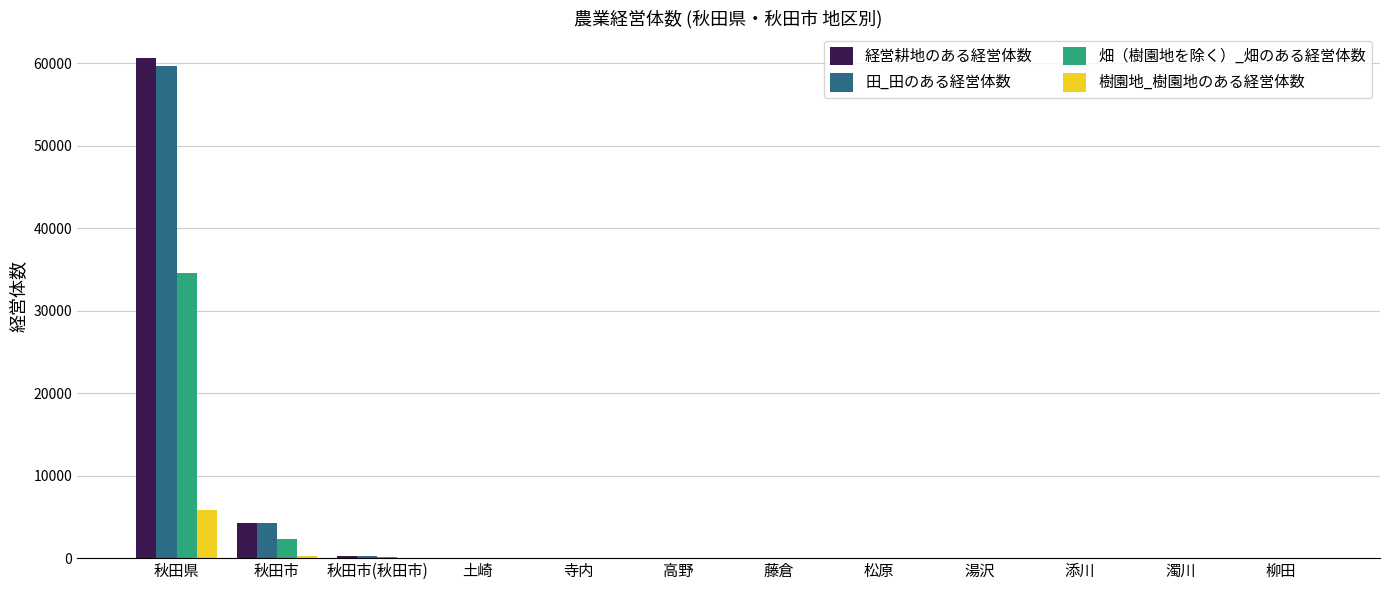

The 田_田のある経営体数 series shows 9 at 濁川. True or false?

True